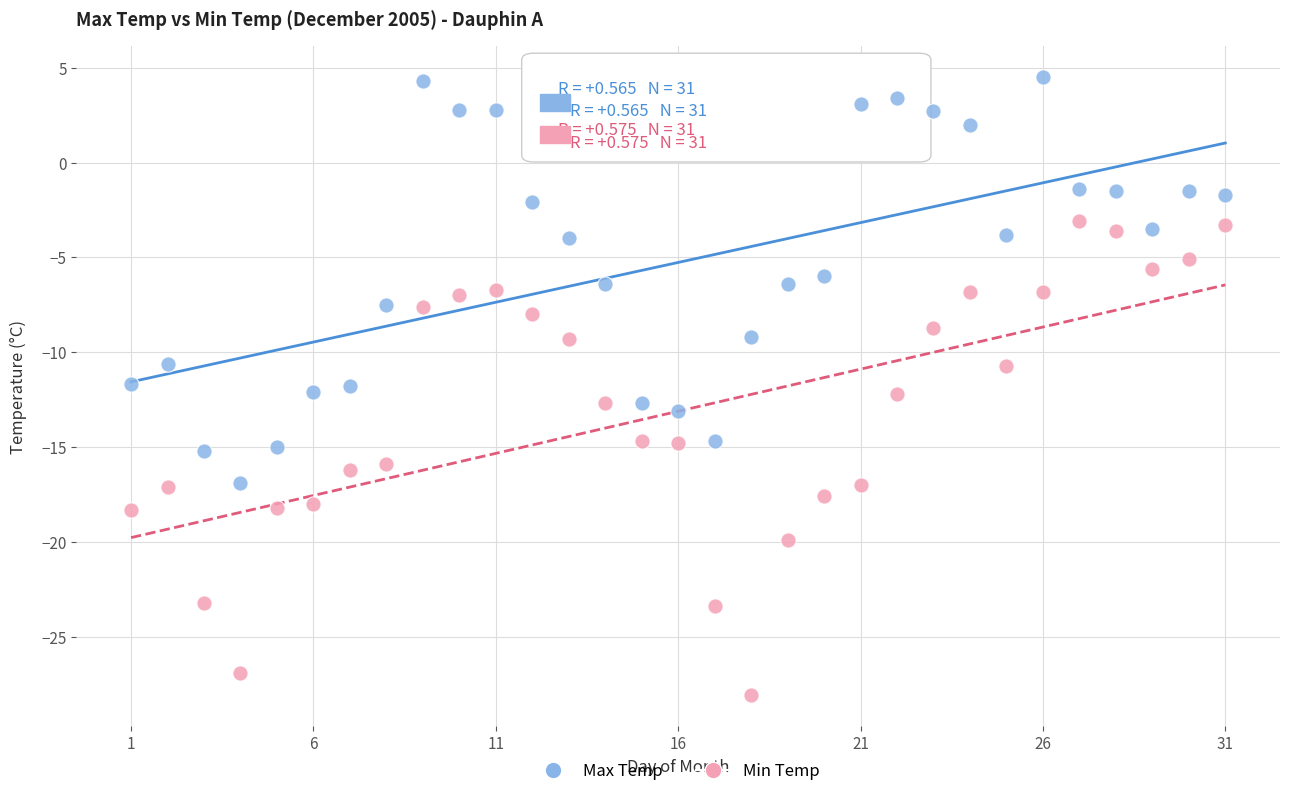

Which series contains the lowest Y value?

Min Temp